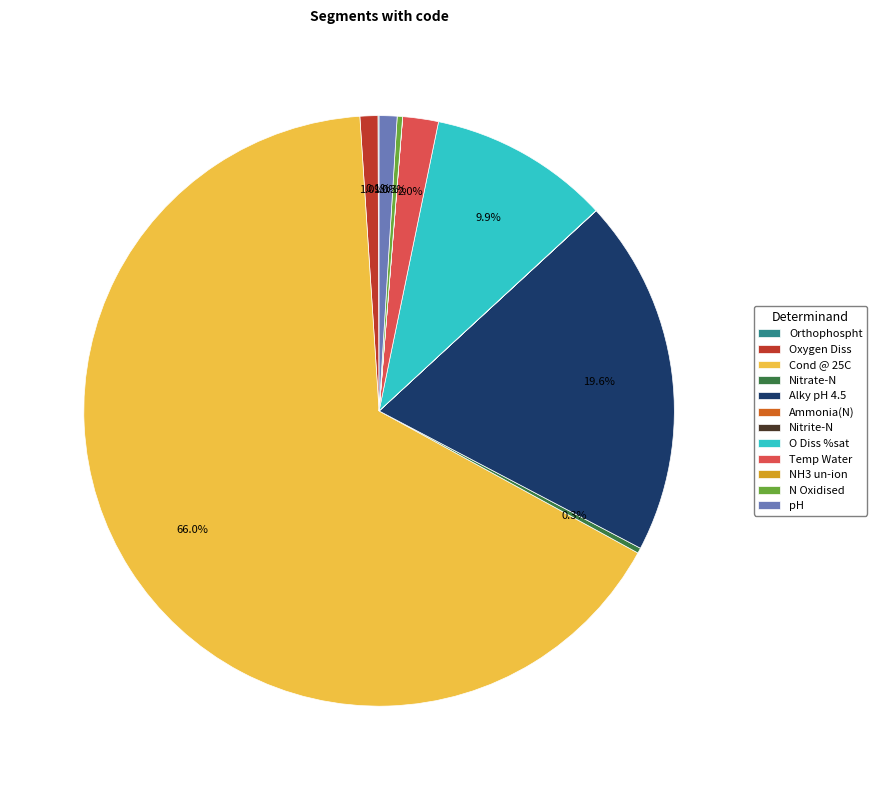

Combined, do pH and N Oxidised account for over 50%?

No